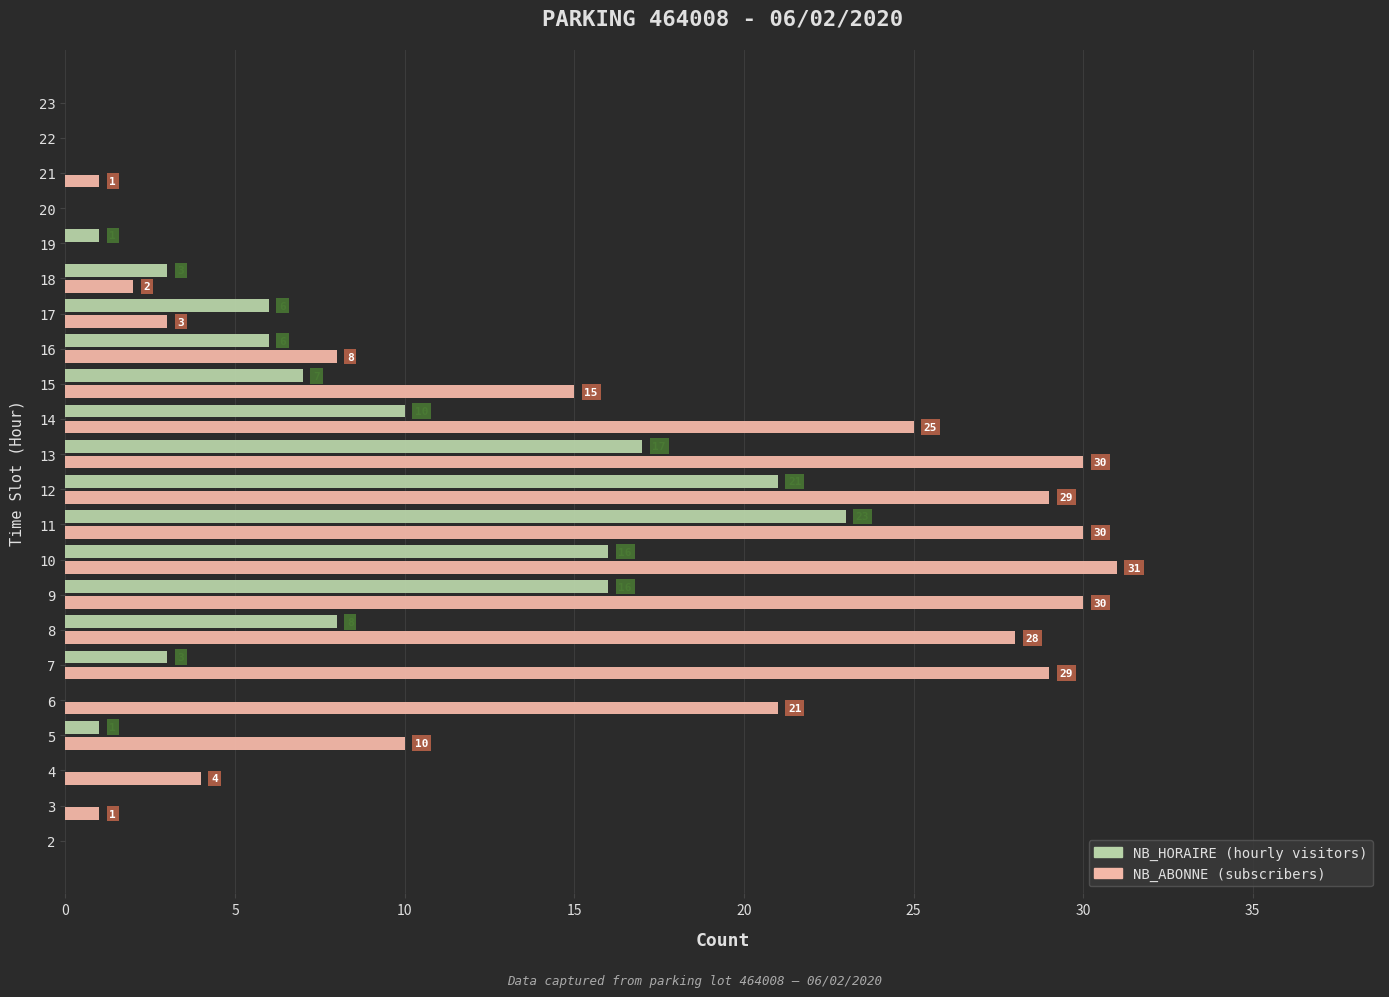

What is the greatest value displayed?

31